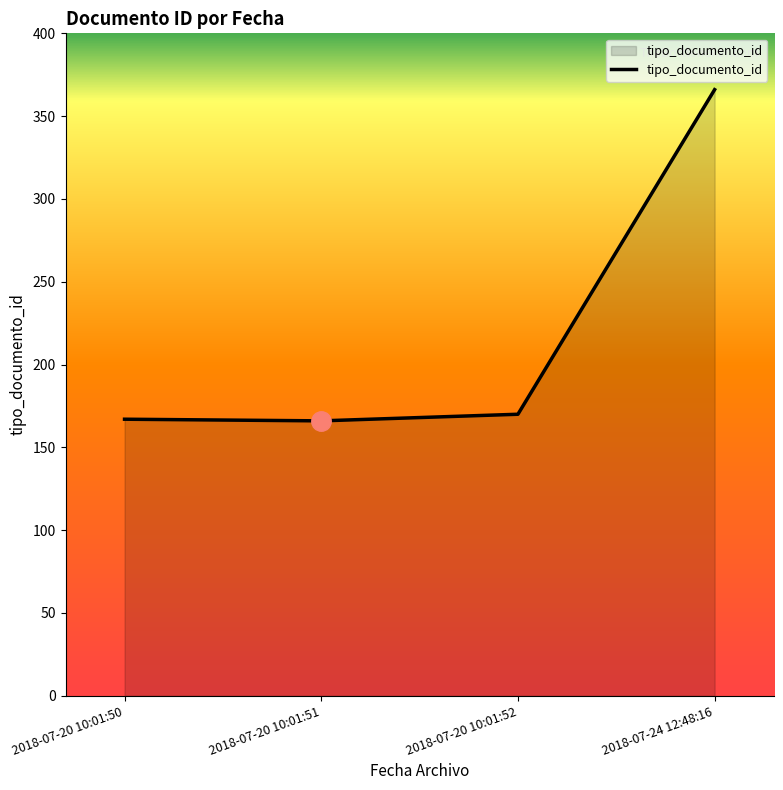

True or false: the data shows 170 at 2018-07-20 10:01:52.

True